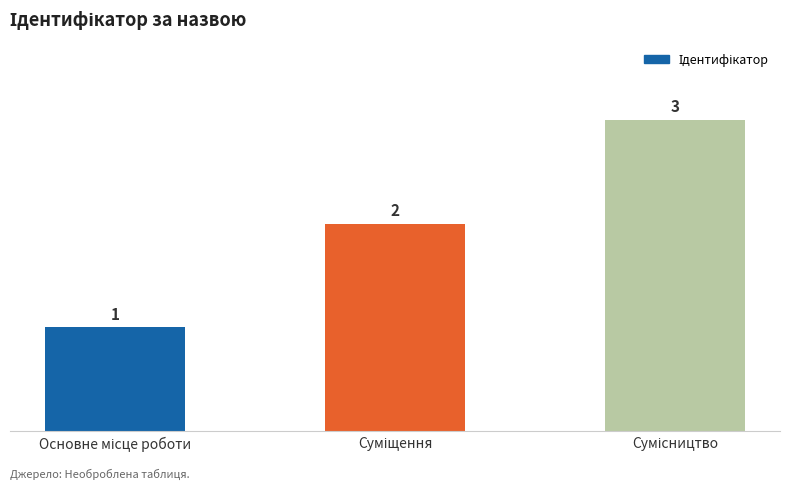

What is the smallest value displayed?

1